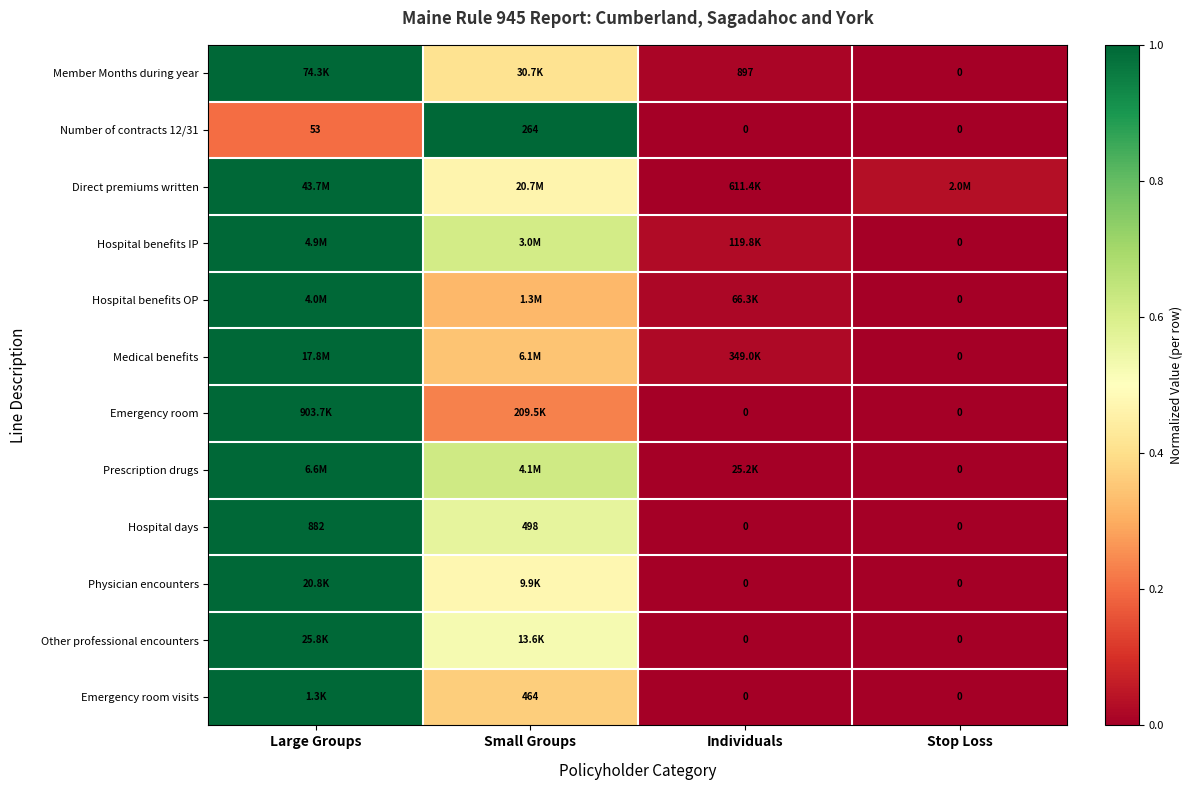

At which label is Number of contracts 12/31 closest to 132?

Large Groups